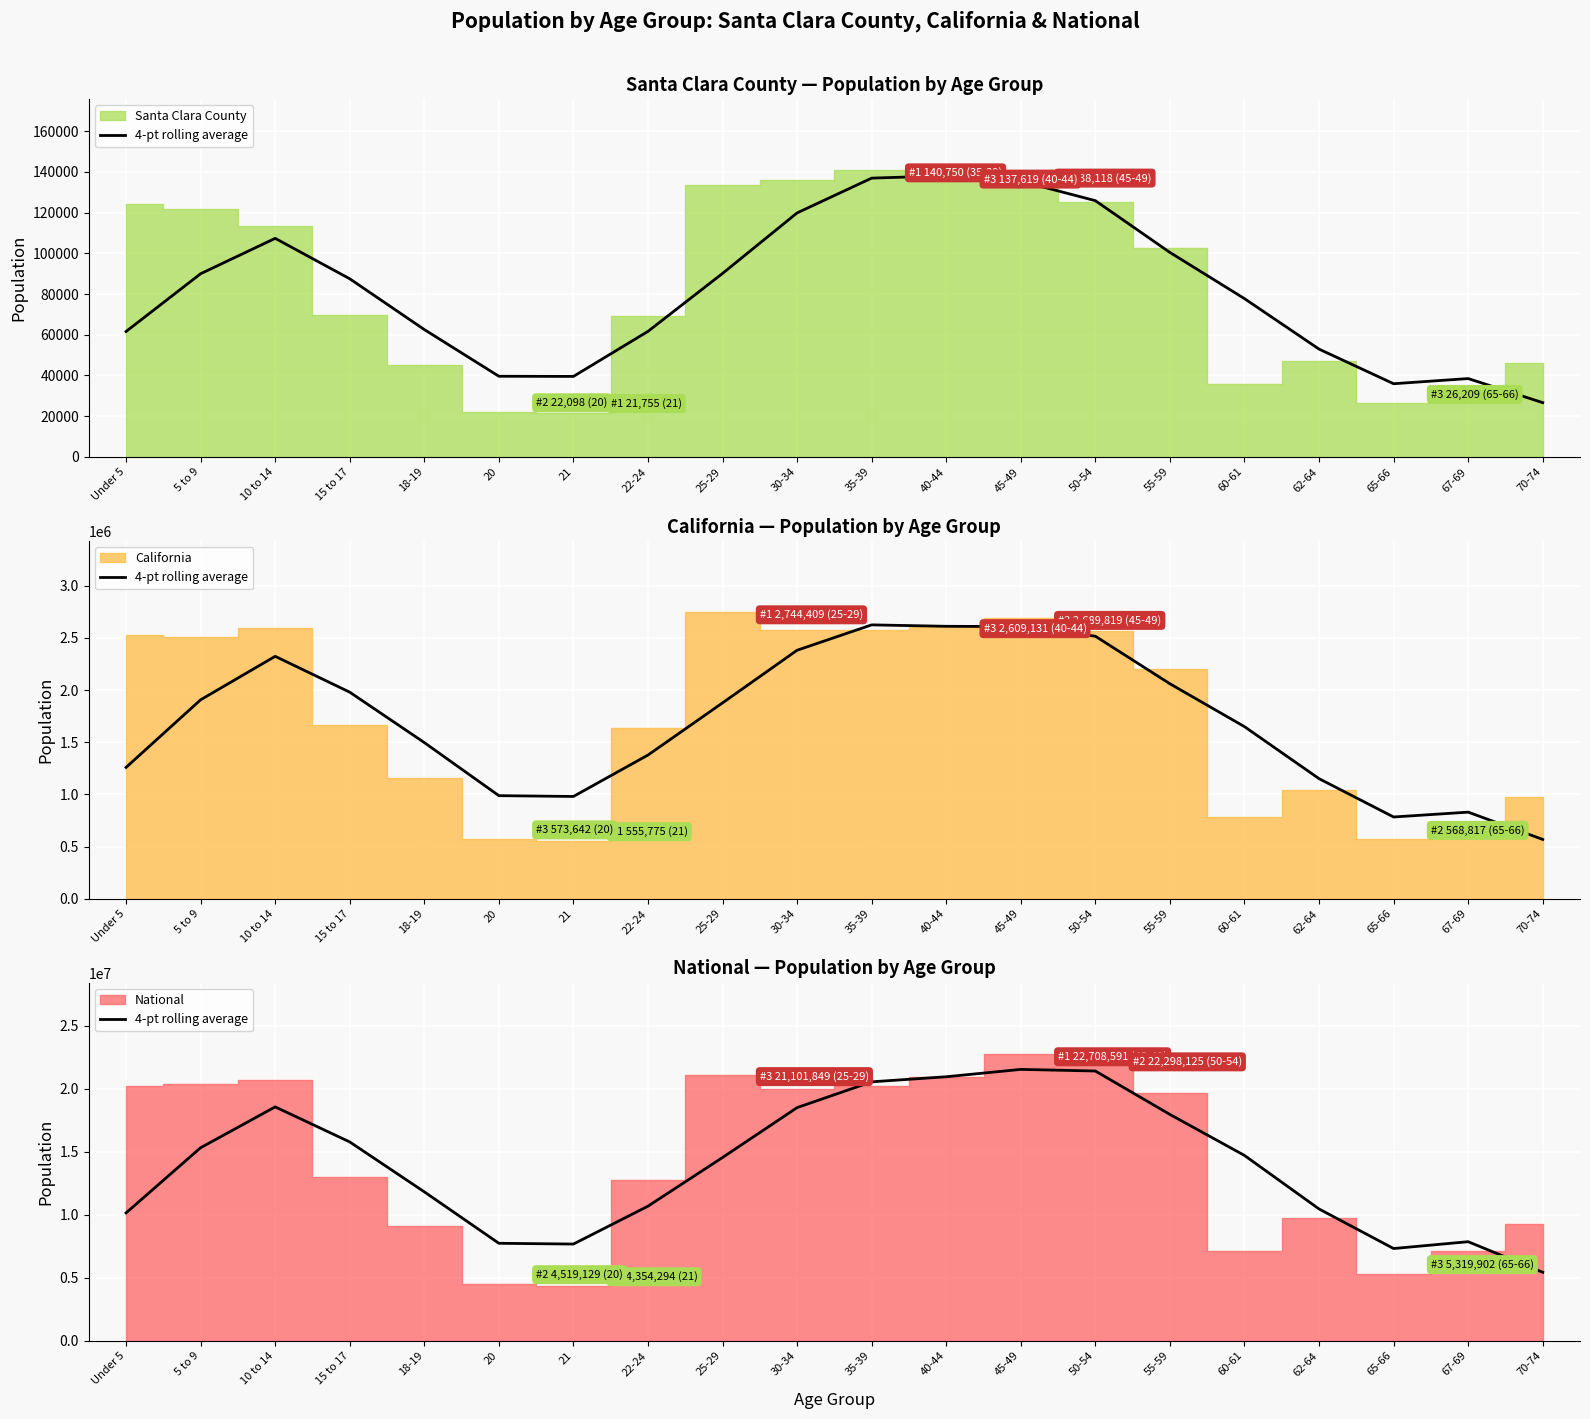

At which category does the data reach its first local valley?

21